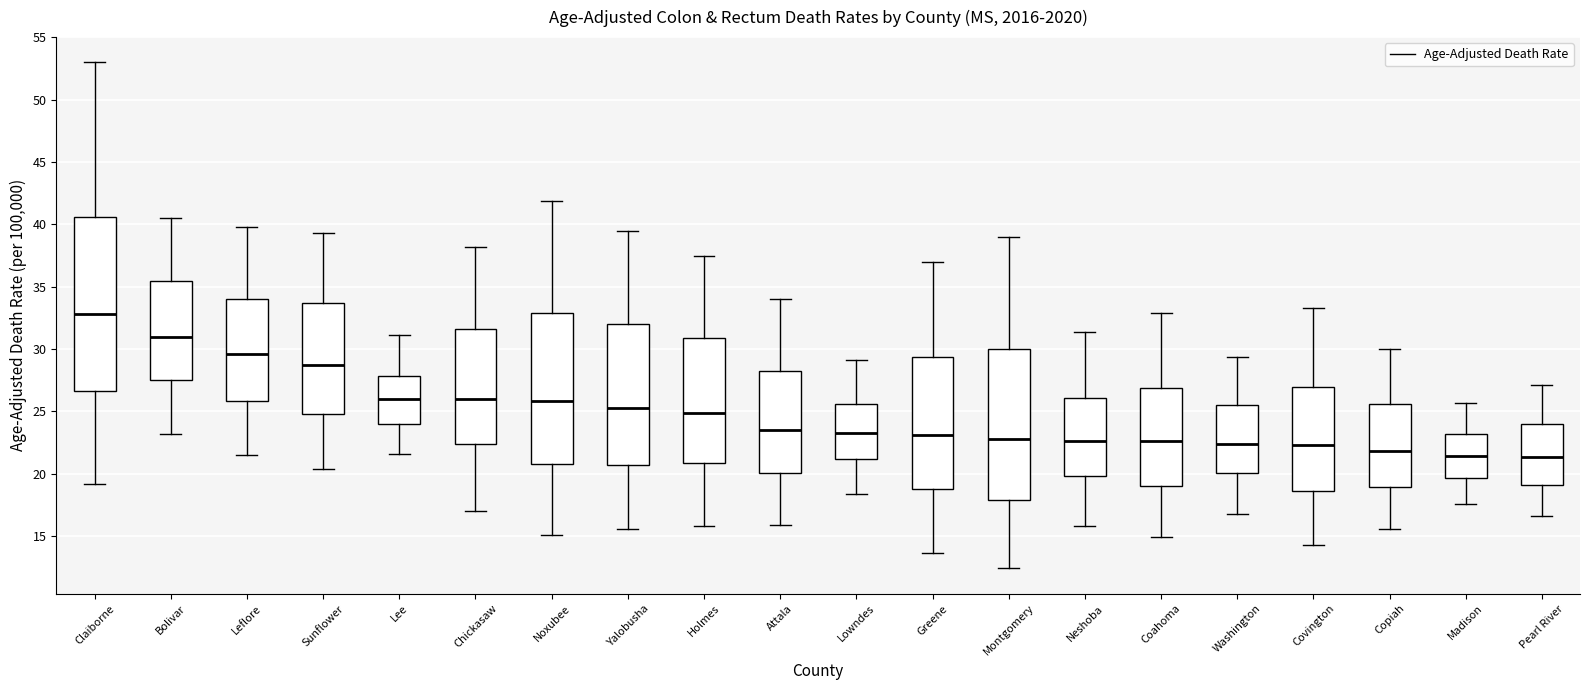

Where does the median line of the box for Pearl River sit on the y-axis? The values are not printed on the chart, so give them approximately, as read against the axis.

21.5